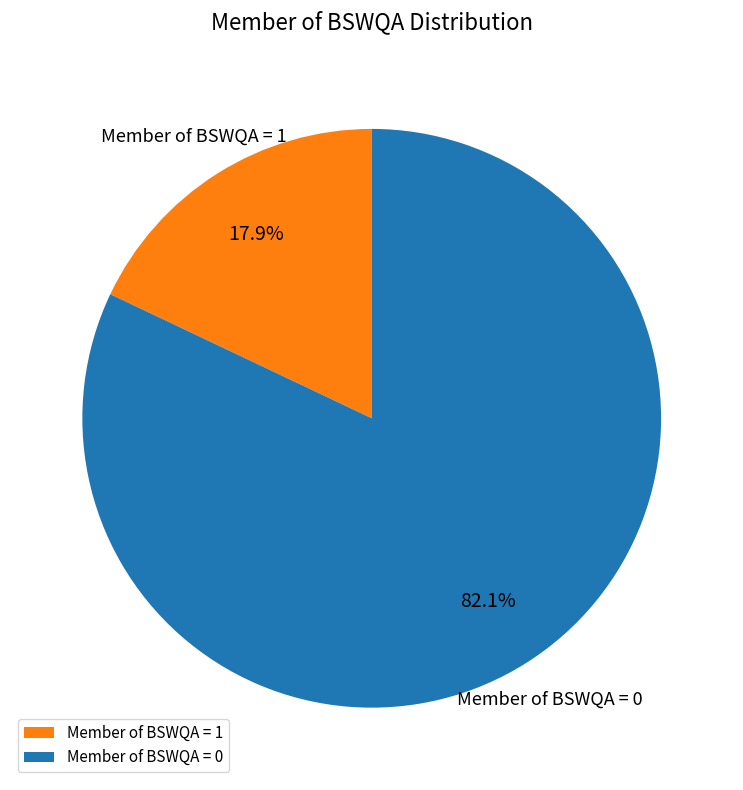

Combined, what portion of the pie is Member of BSWQA = 1 and Member of BSWQA = 0?

100.0%